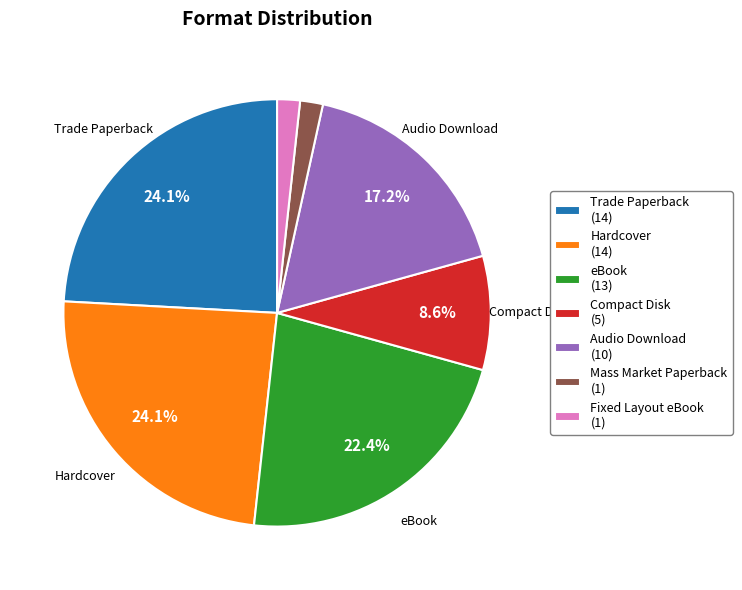

To the nearest percent, what percentage of the pie is Audio Download?

17%